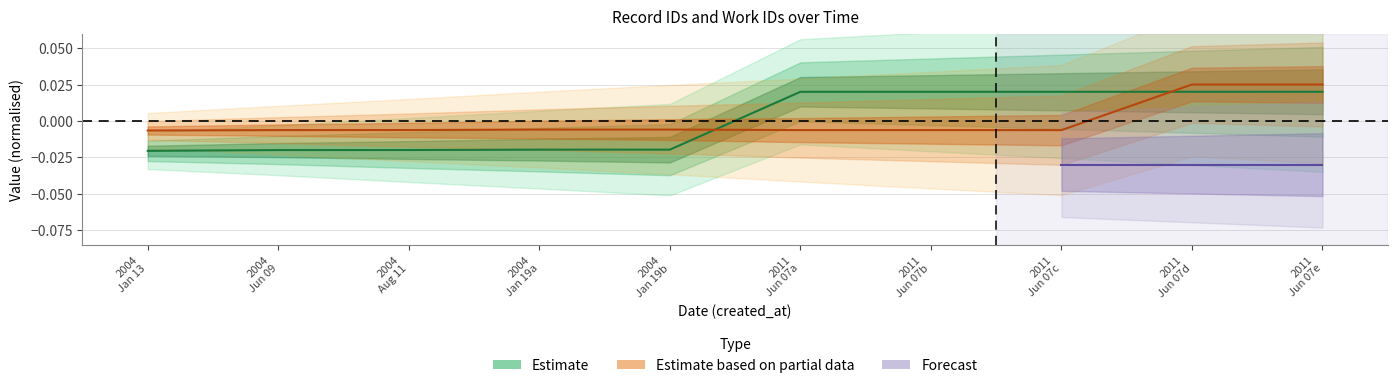

True or false: id has more than 0 points higher than both neighbors.

False